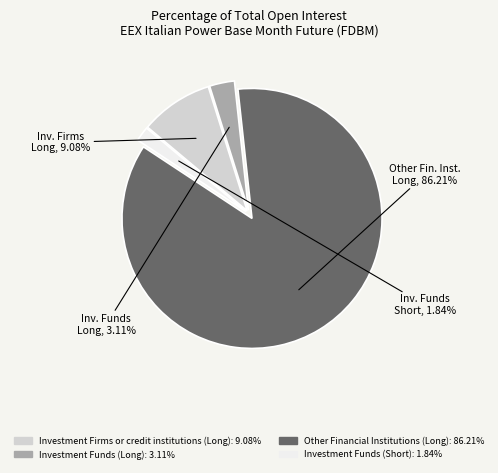

Which category has the smallest portion of the pie?

Investment Funds (Short)